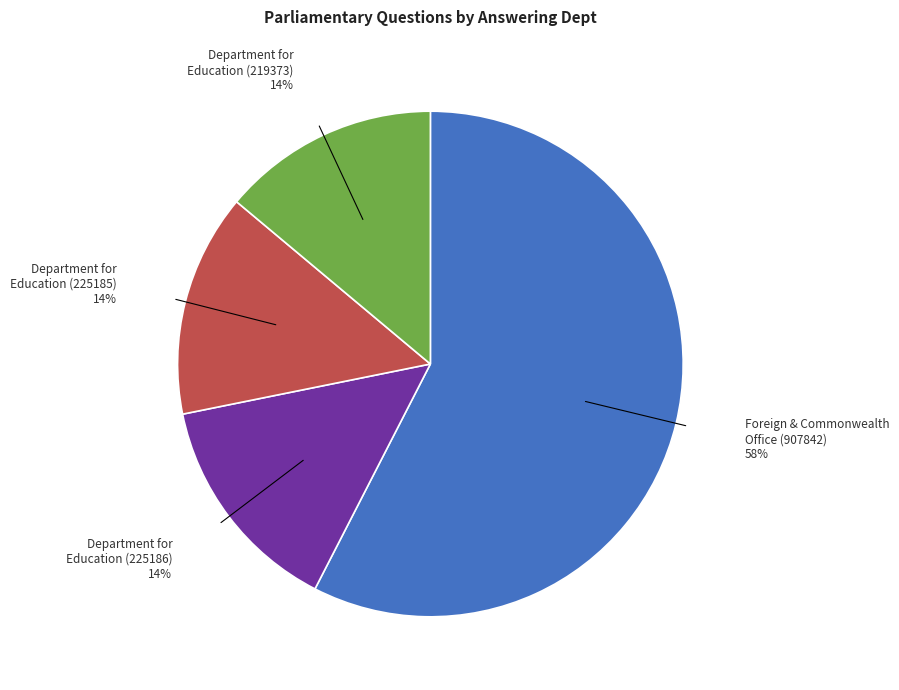

What percentage is the Department for Education (219373) slice, to the nearest percent?

14%